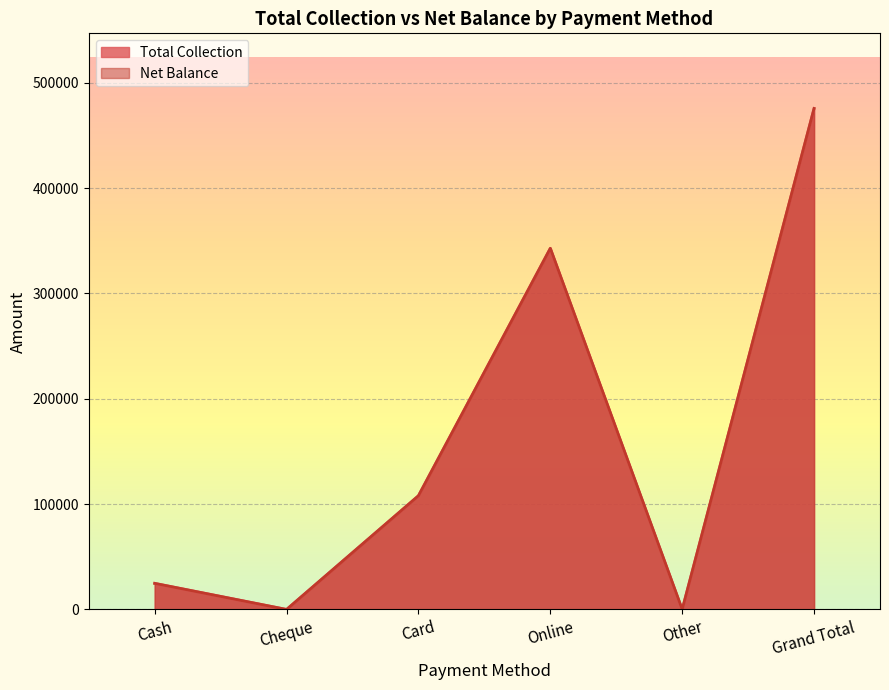

Does the chart display data point markers on the line(s)?

No